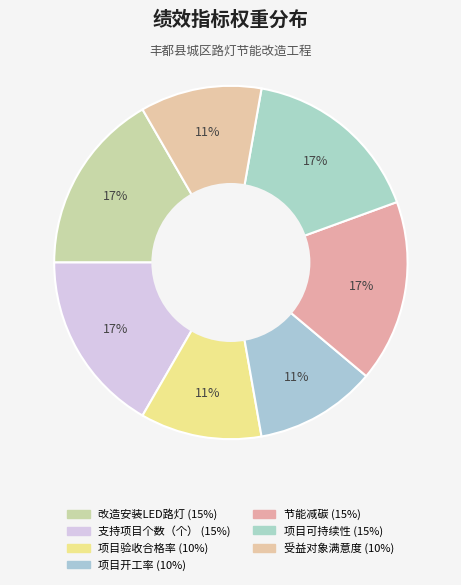

Does 项目验收合格率 account for over 50% of the chart?

No